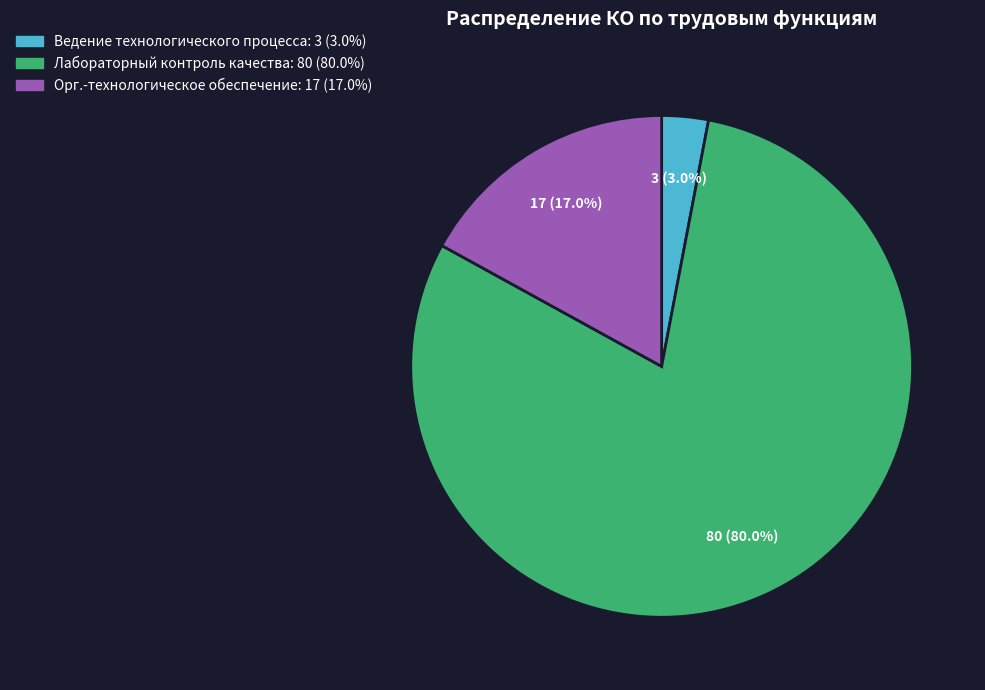

Is the sum of Организационно-технологическое
обеспечение and Ведение технологического
процесса greater than half?

No